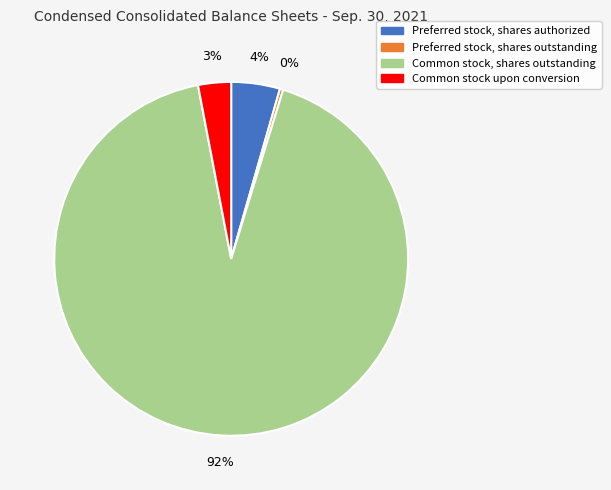

To the nearest percent, what is the combined percentage of Preferred stock, shares authorized and Common stock, shares outstanding?

97%